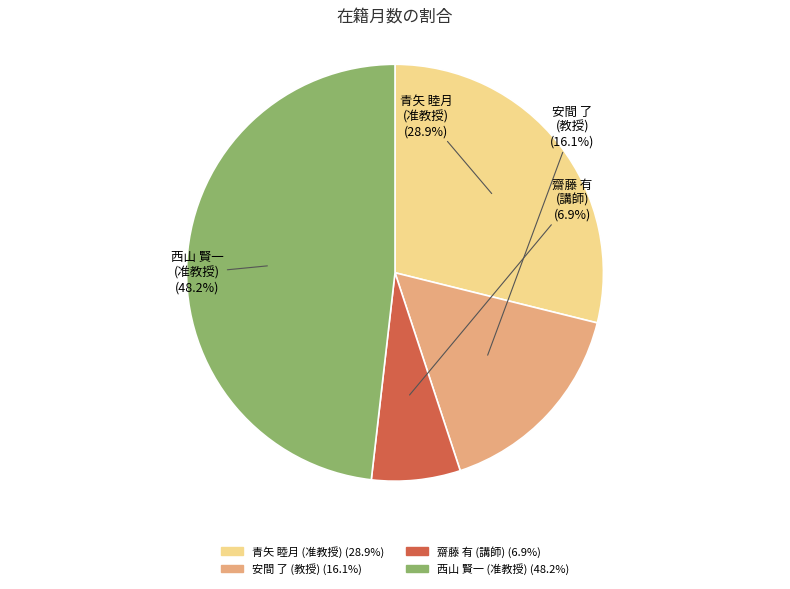

Rank the categories by value from lowest to highest.

齋藤 有 (講師), 安間 了 (教授), 青矢 睦月 (准教授), 西山 賢一 (准教授)